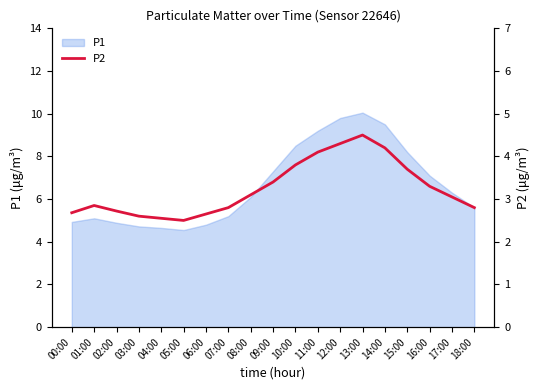

How many categories are shown in the chart?

19